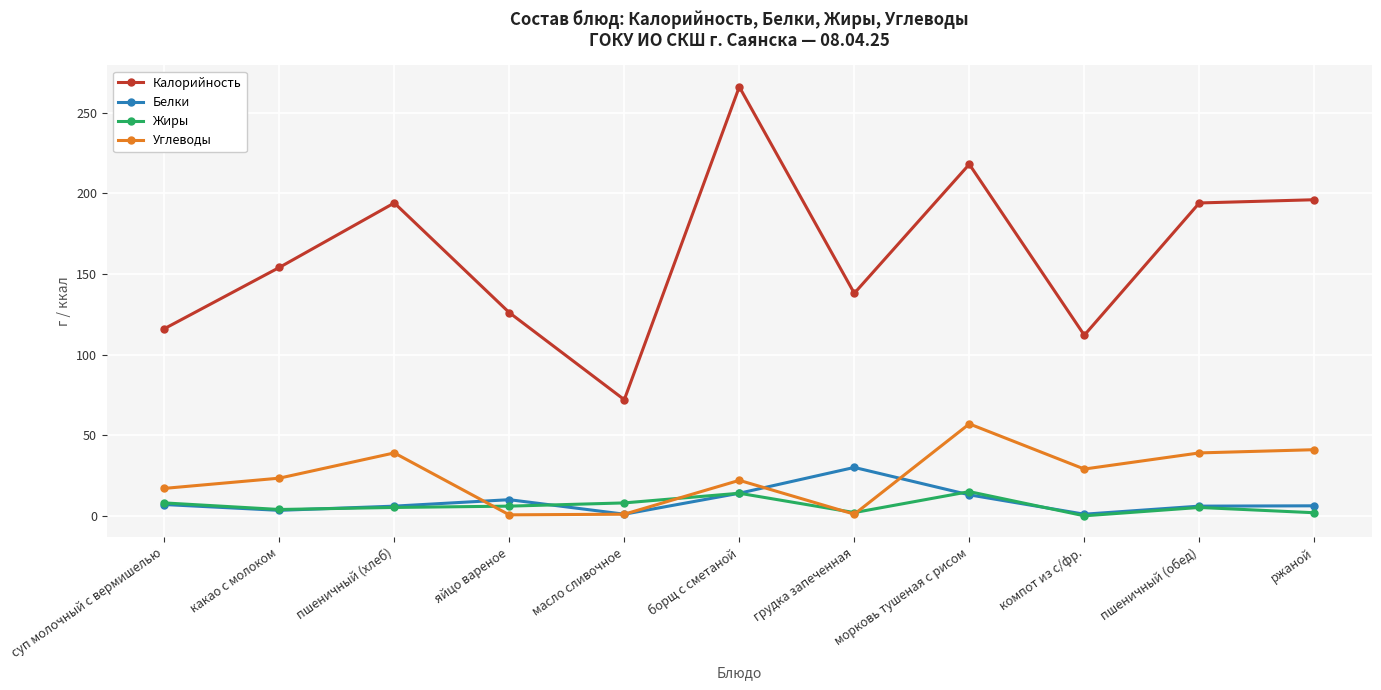

Which series changed the most between яйцо вареное and ржаной?

Калорийность